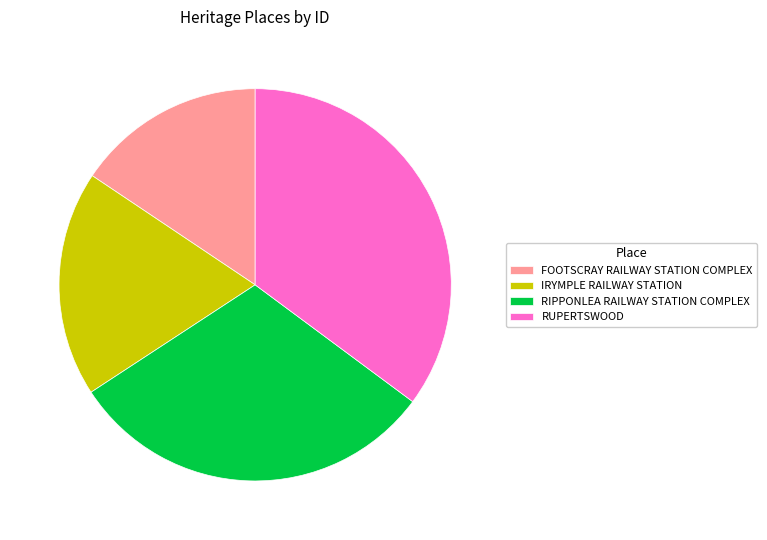

The RUPERTSWOOD slice represents 35% of the pie. True or false?

True